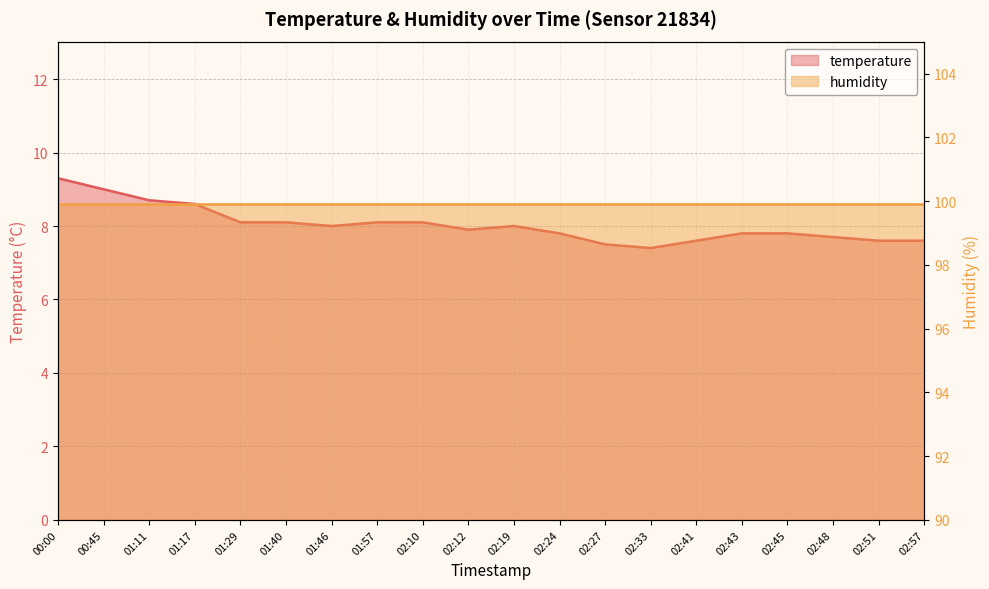

Which has a higher value, 02:51 or 02:48?

02:48